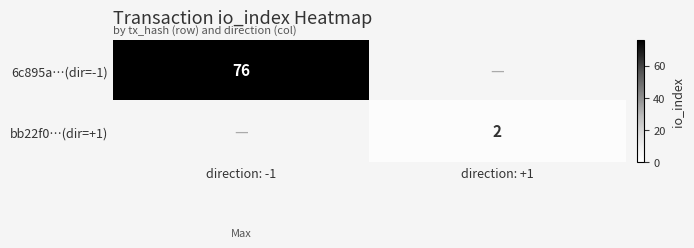

The value of 6c895a…(dir=-1) at direction: -1 is 137. True or false?

False